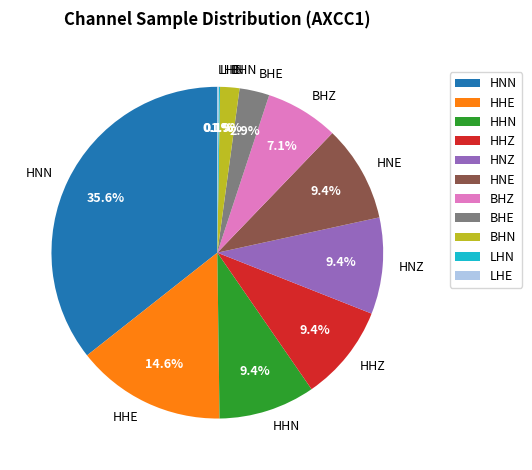

Is BHN the majority of the pie?

No